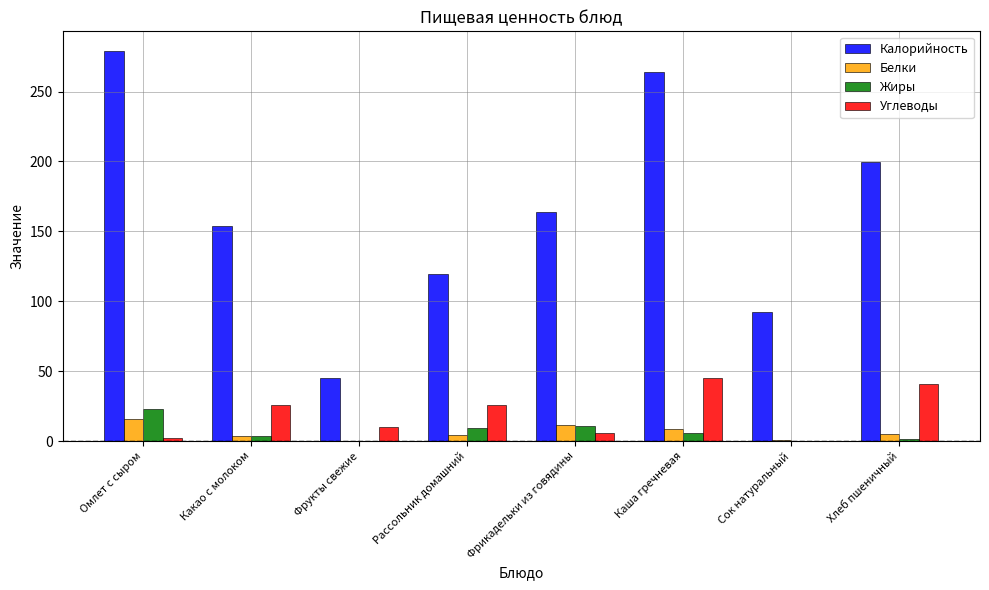

Which series has the widest spread of values?

Калорийность